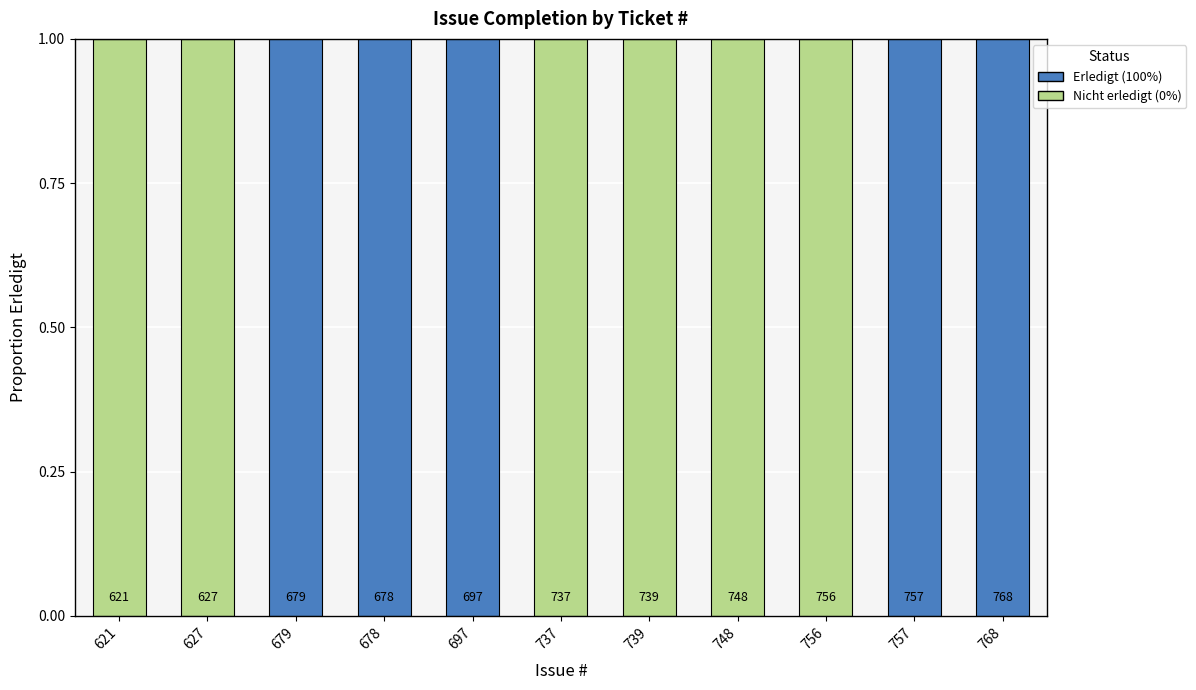

Rank the categories by Erledigt (100%) value from lowest to highest.

621, 627, 737, 739, 748, 756, 679, 678, 697, 757, 768